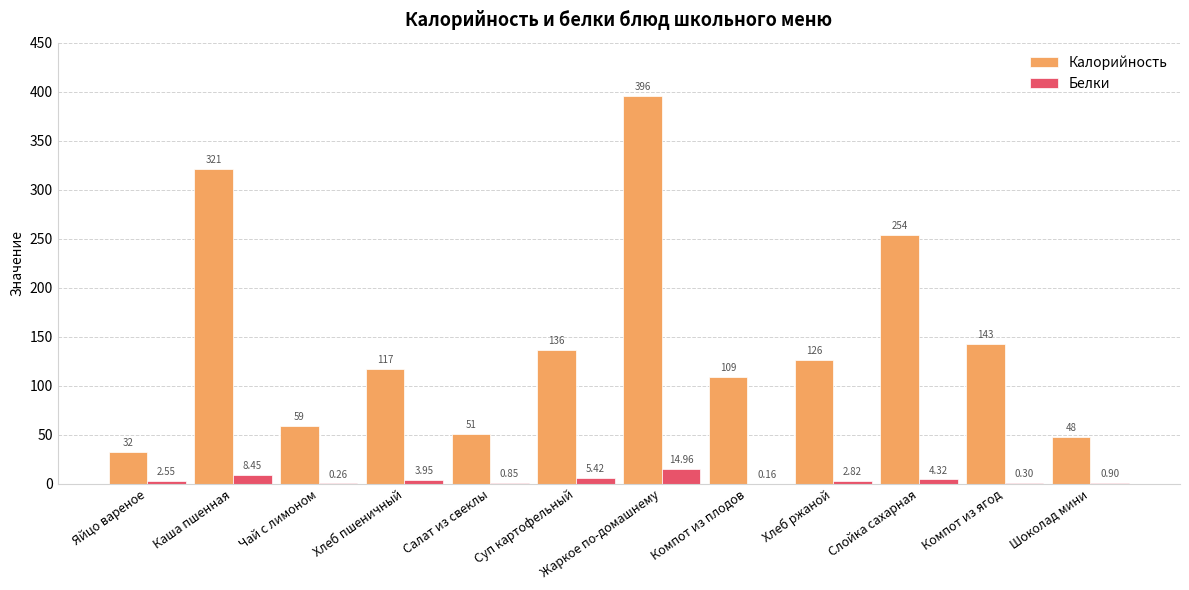

Which series has the largest total across all categories?

Калорийность